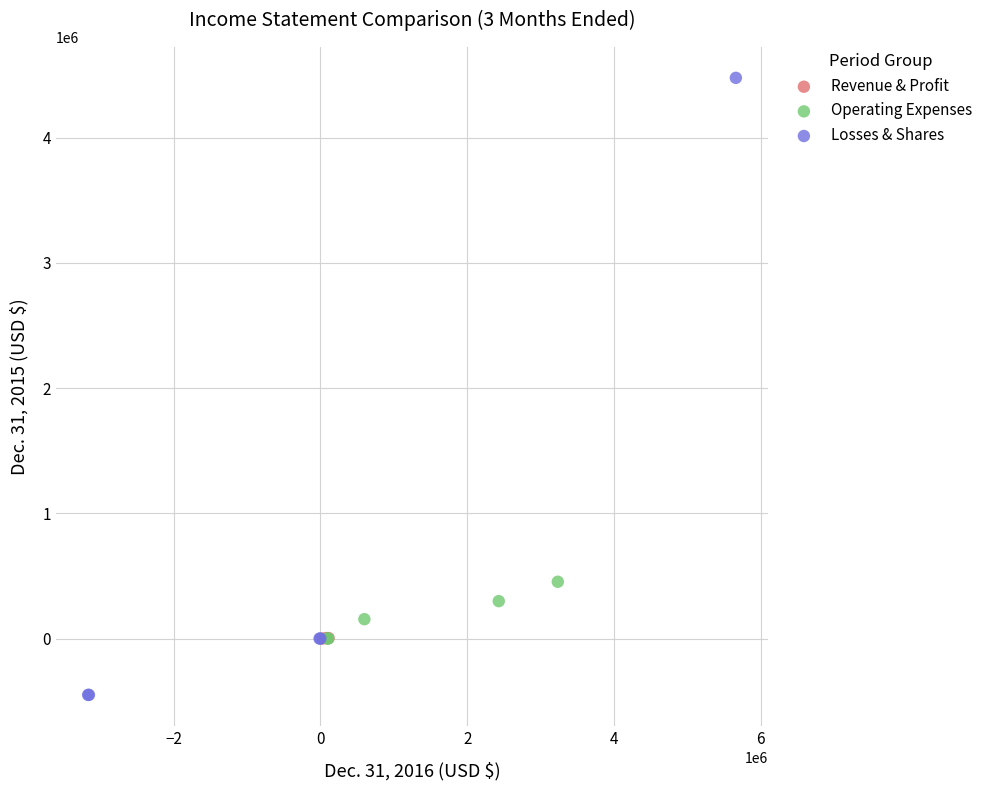

What are all the series names shown in the legend?

Revenue & Profit, Operating Expenses, Losses & Shares